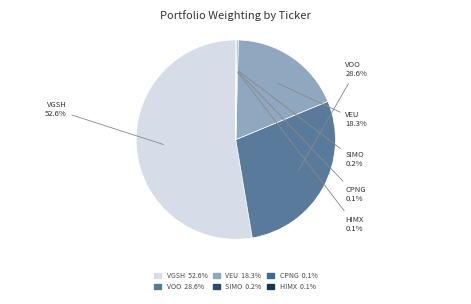

To the nearest percent, what percentage of the pie is VOO?

29%